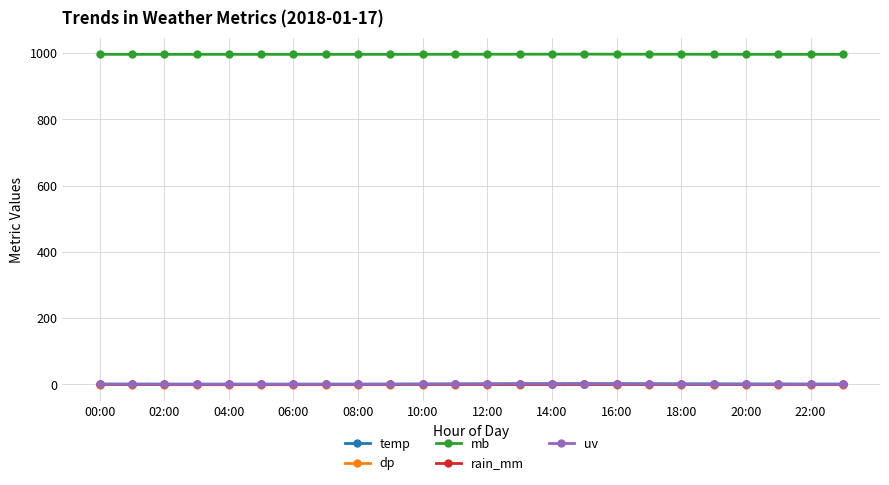

Which series has the largest range (max minus min)?

temp